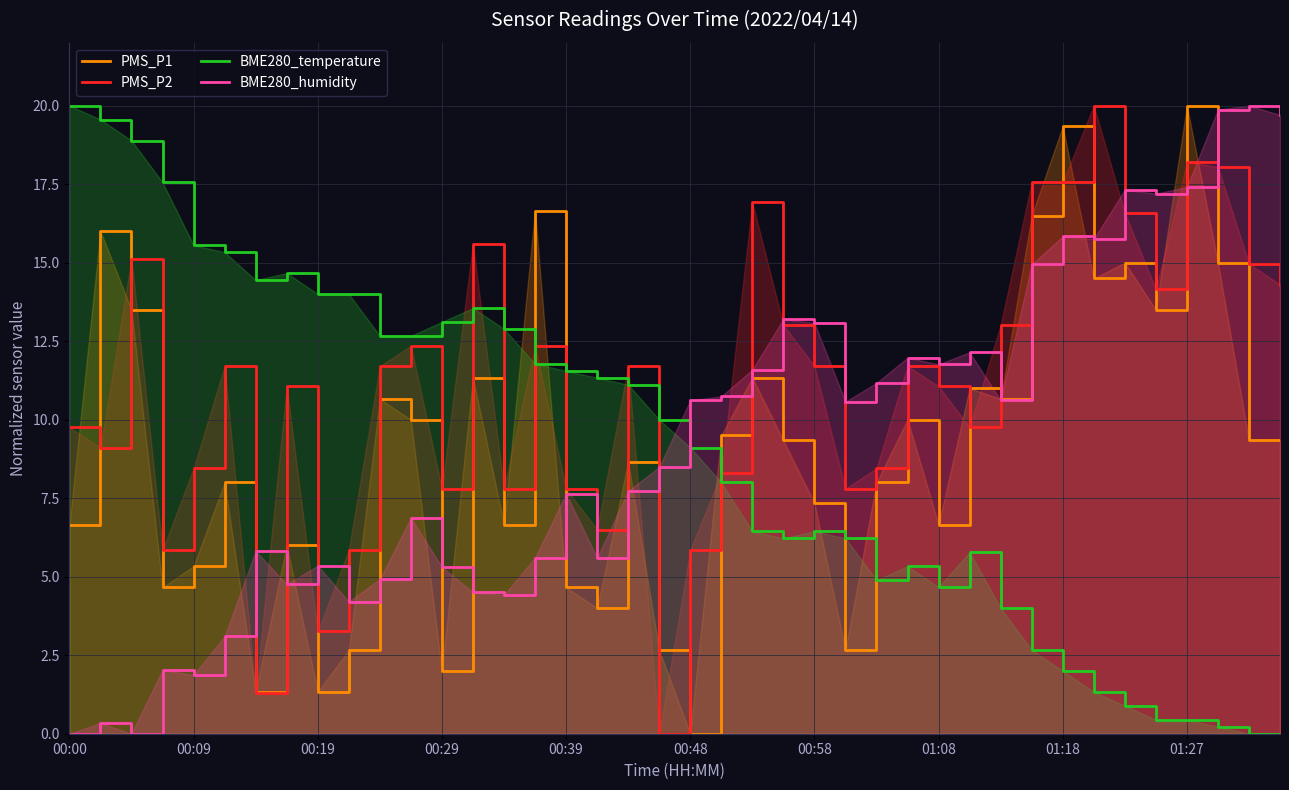

In BME280_humidity, how many points are higher than both neighbors (excluding endpoints)?

12